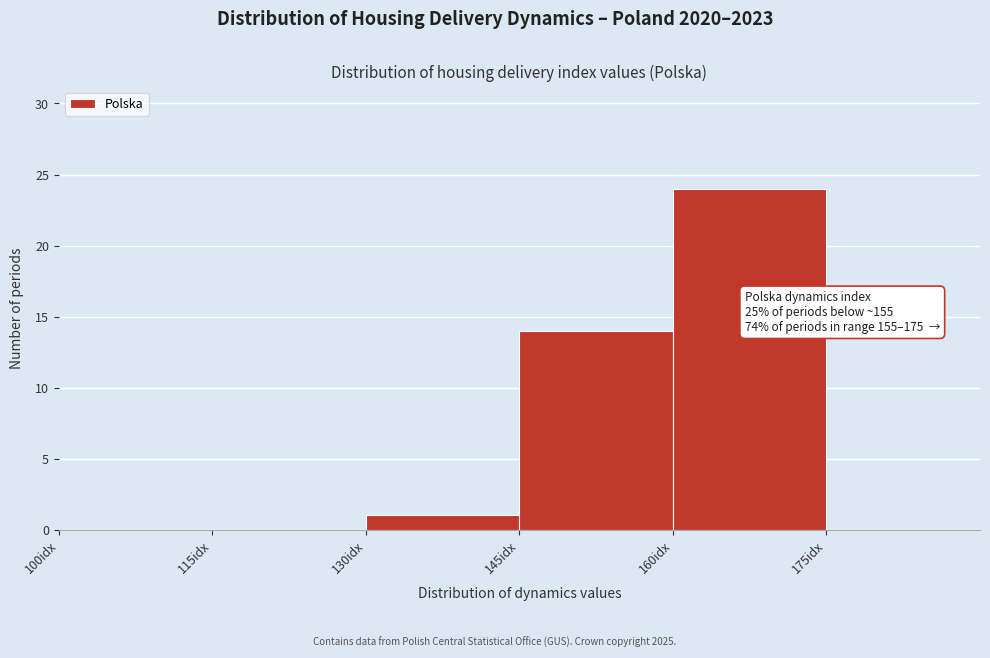

Which range on the x-axis has the tallest bar?

160 to 175